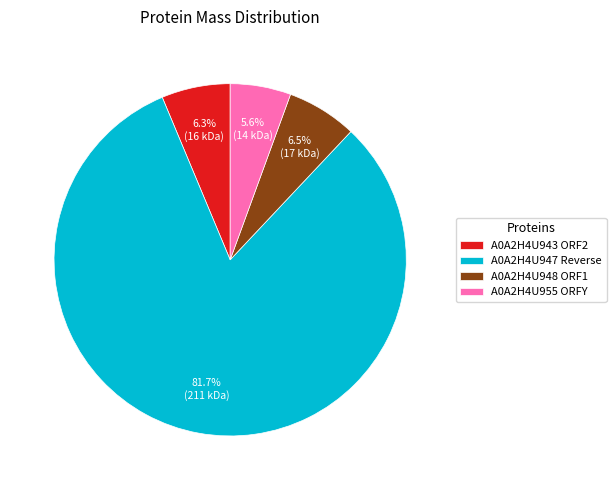

Do A0A2H4U955 ORFY and A0A2H4U943 ORF2 together represent more than half of the pie?

No